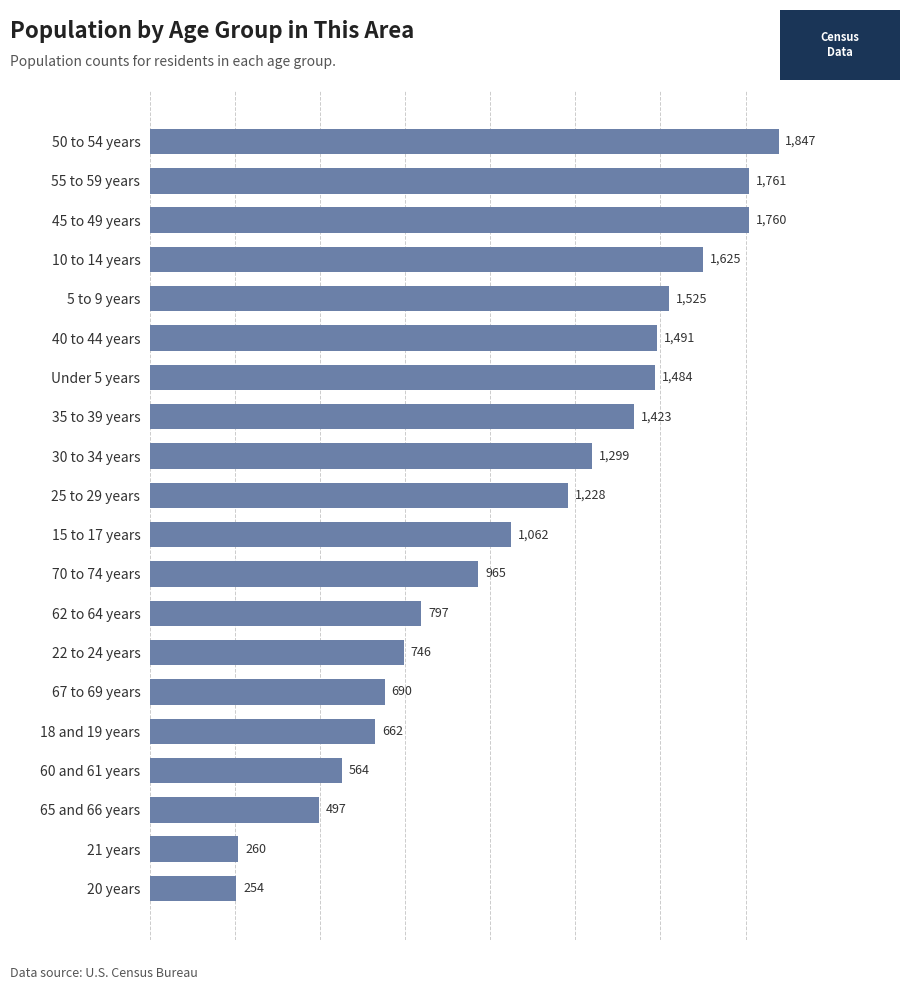

What is the smallest value displayed?

254